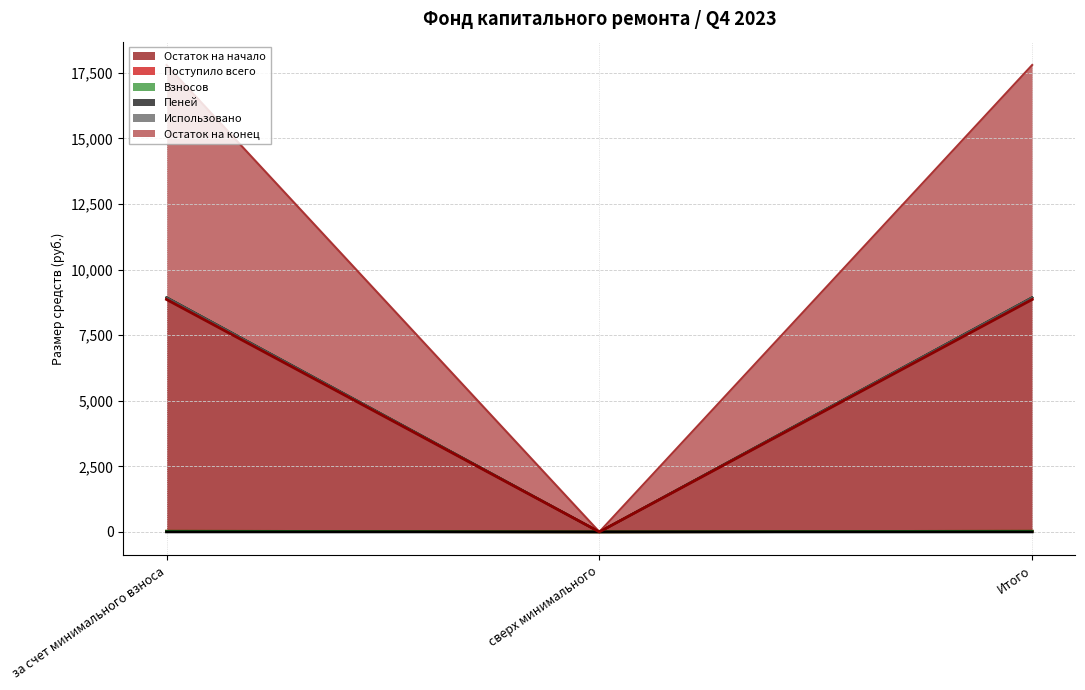

What is the label of the 1st point from the right?

Итого